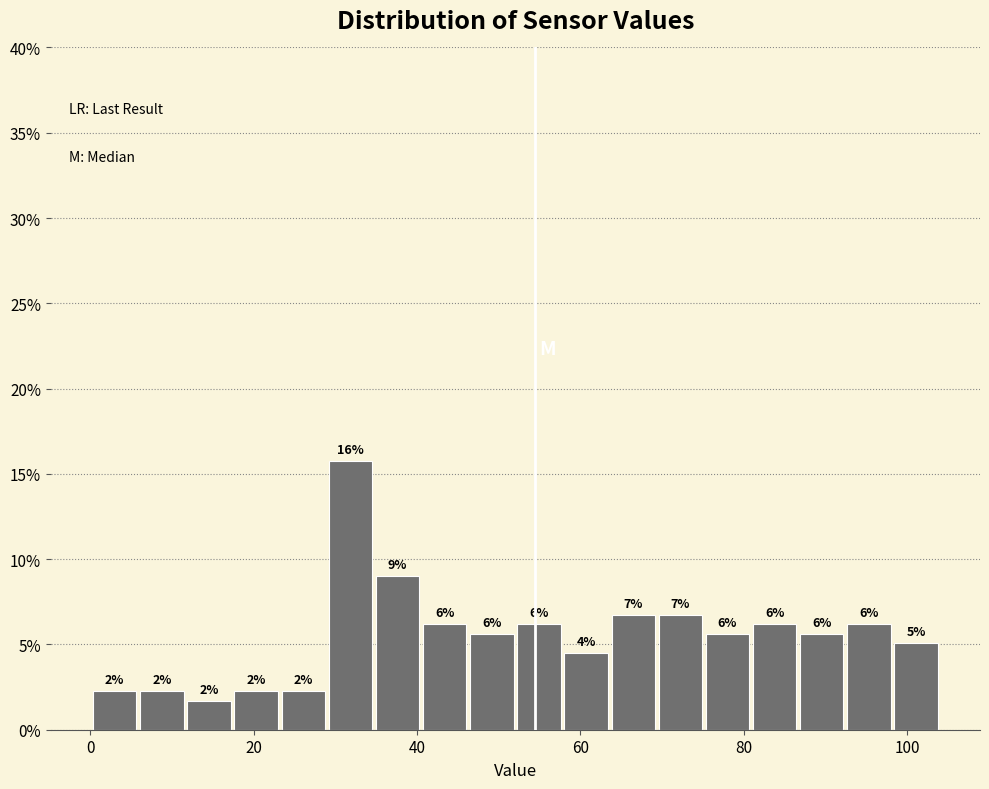

Read against the x-axis, roughly where is the centre of the tallest bar?

32